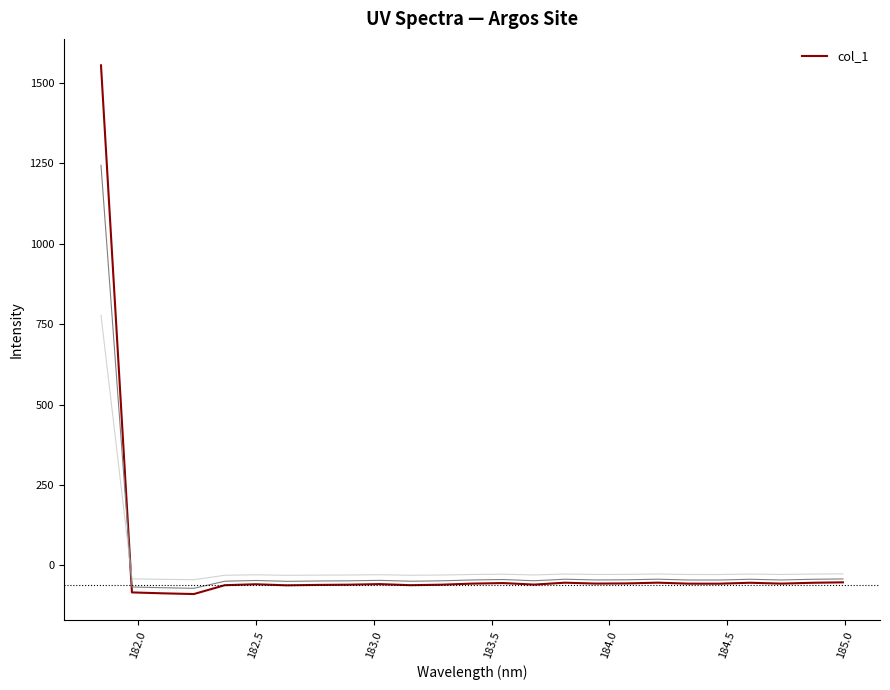

What is the average value?

3.4